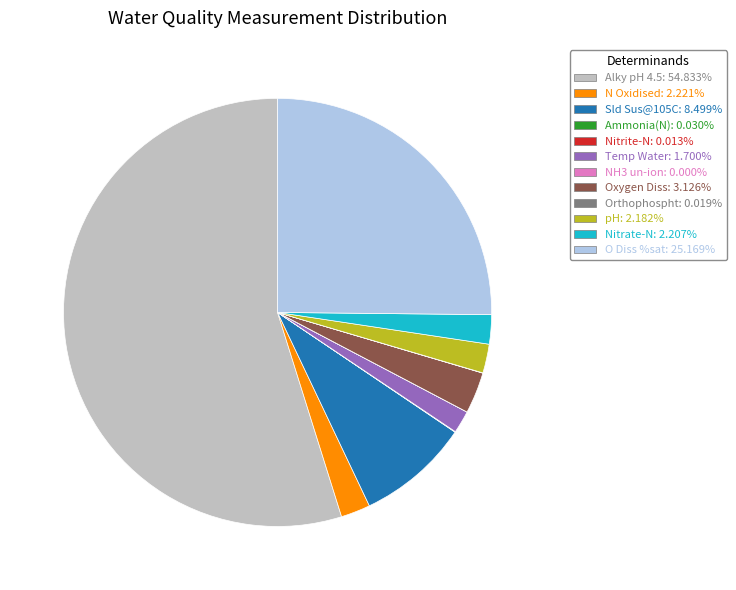

Does any single category account for the majority?

Yes